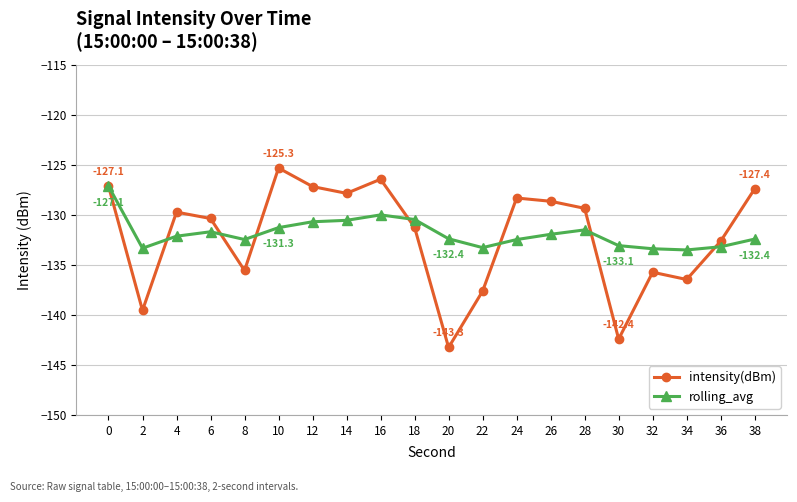

At 36, list the series in order from largest to smallest.

intensity(dBm), rolling_avg